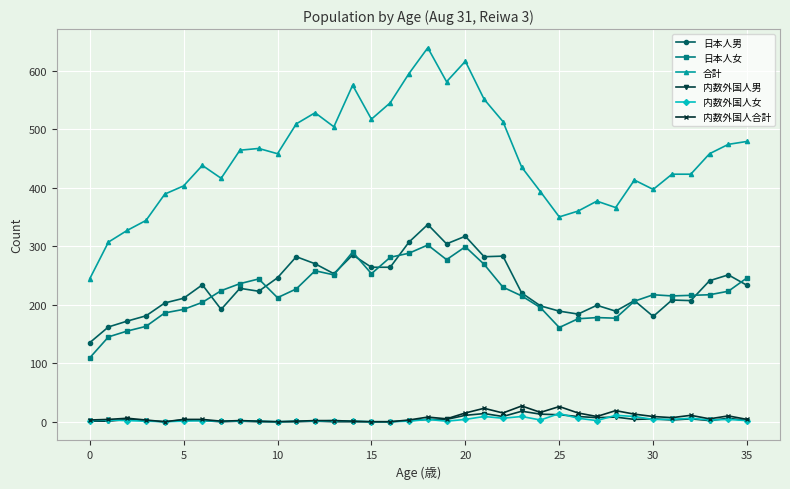

Which series has the largest total across all categories?

合計